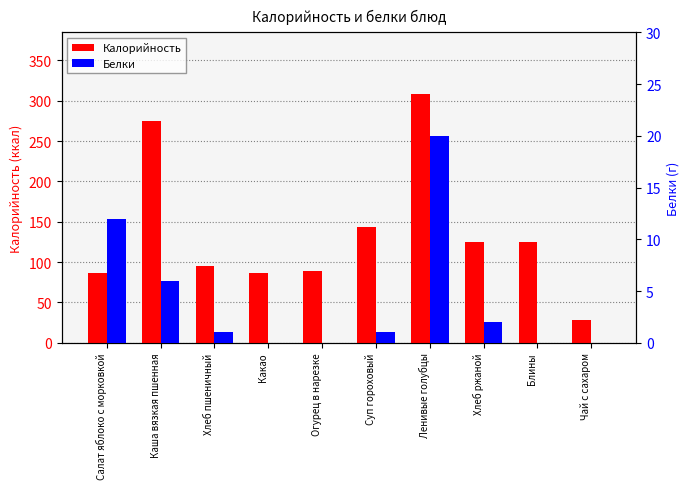

The Белки series shows 1.3 at Хлеб пшеничный. True or false?

False